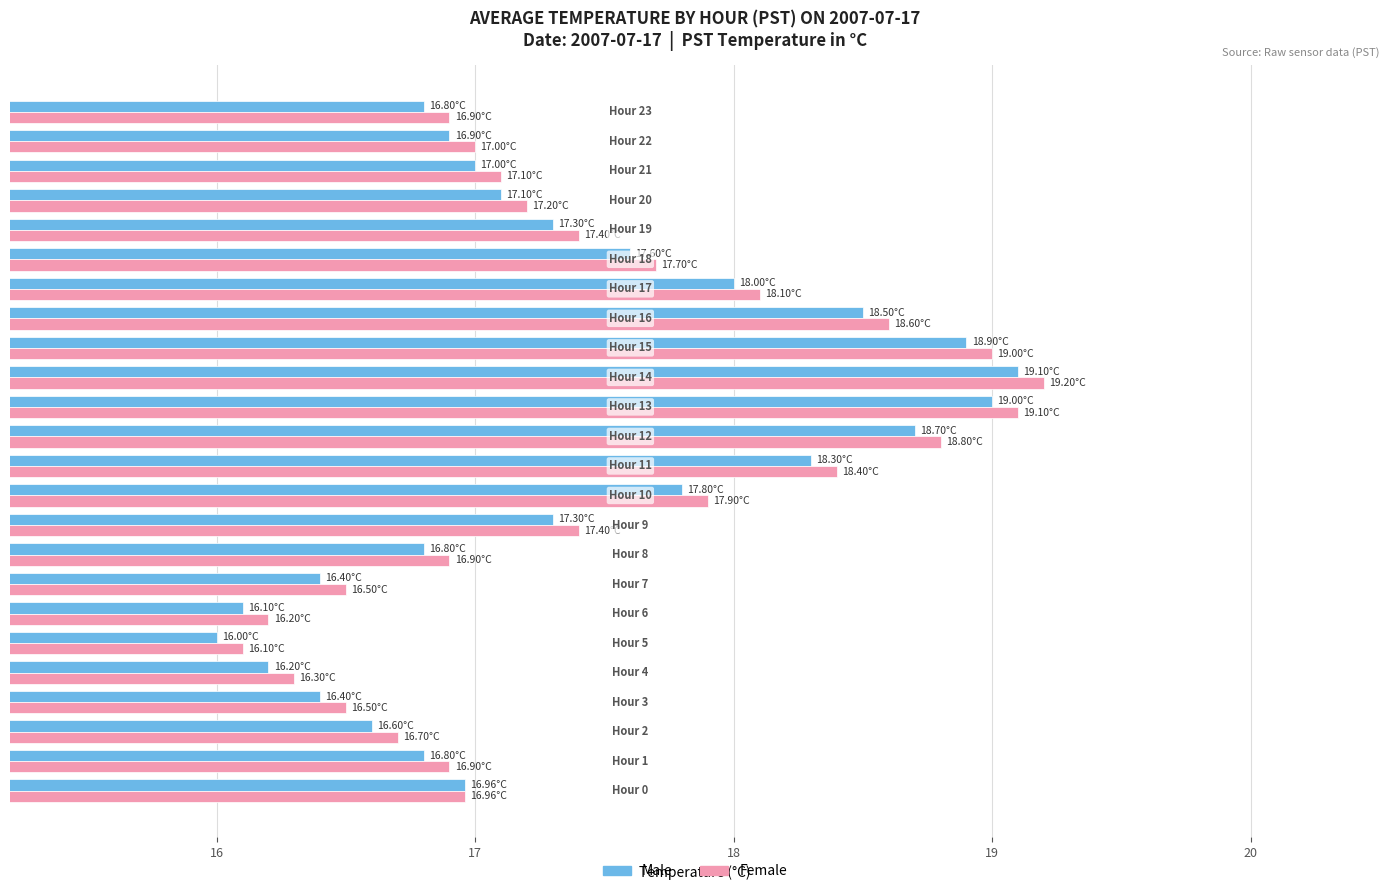

List the series in order of their overall mean, lowest first.

Male, Female